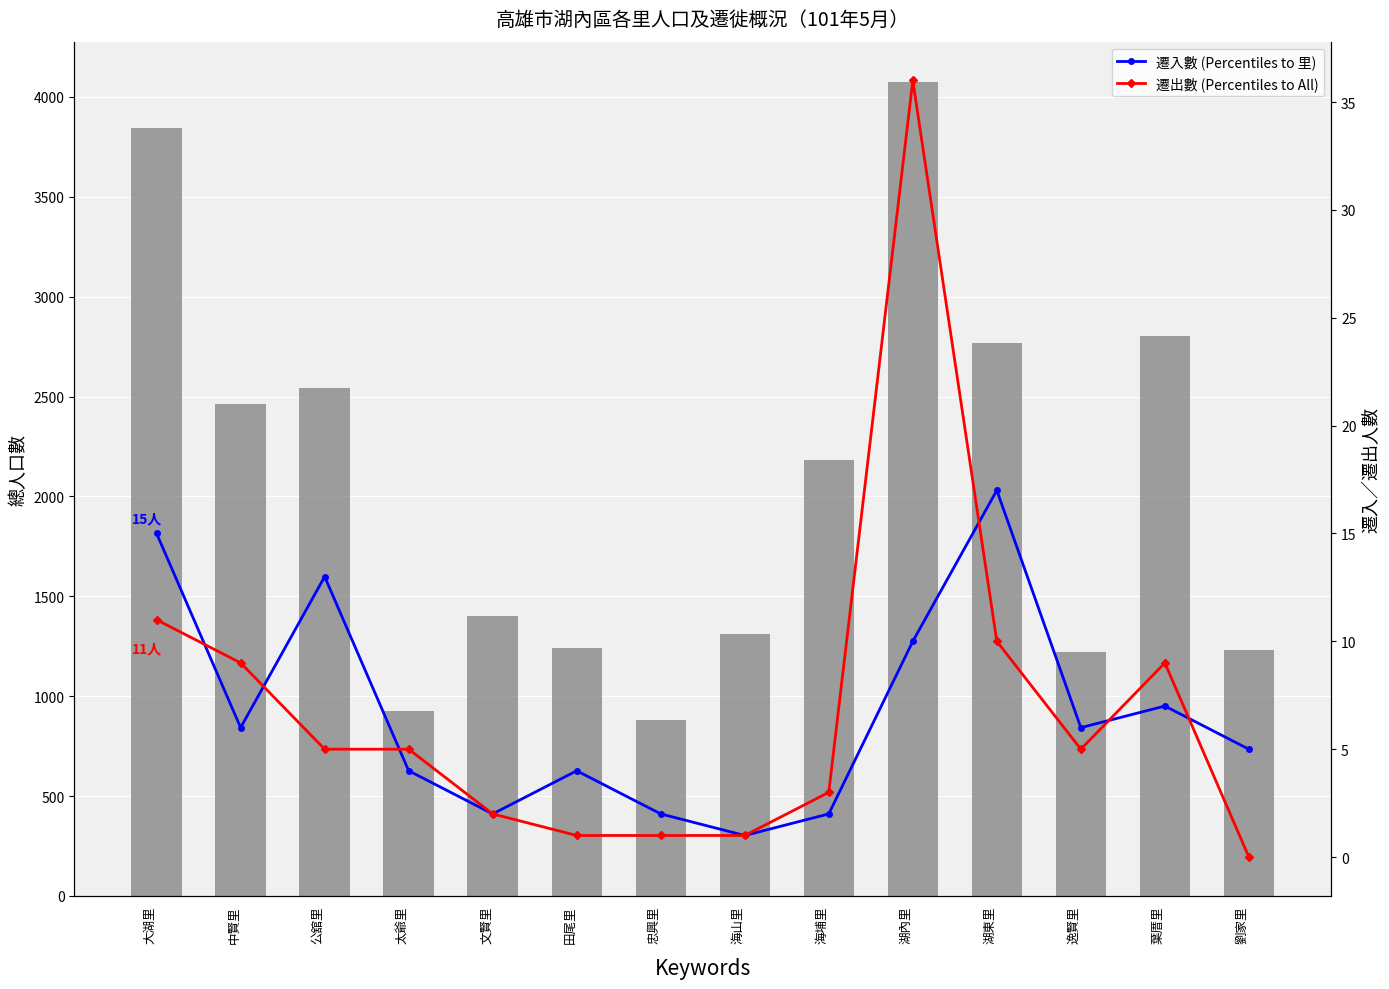

What is the label of the 11th bar from the left?

湖東里